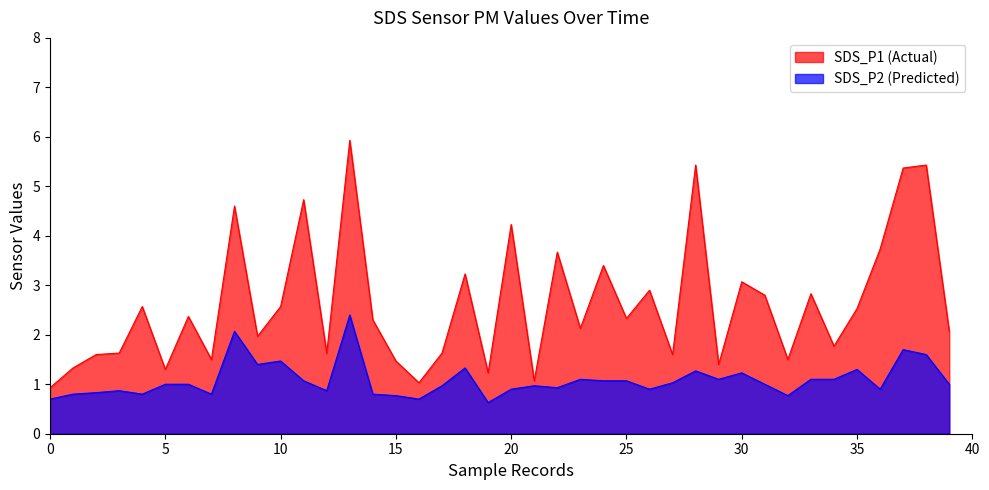

True or false: SDS_P1 and SDS_P2 cross at least once.

False